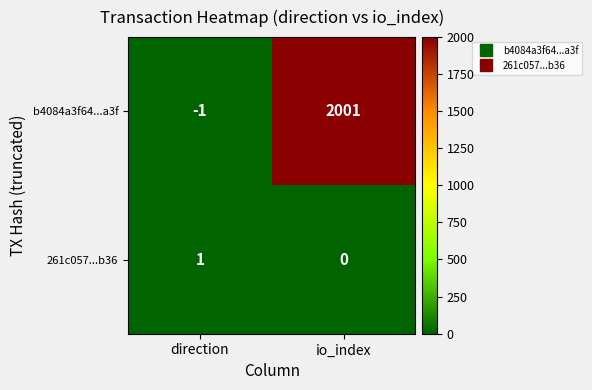

Reading left to right, extract all data points from this chart.

b4084a3f64...a3f: -1	2001
261c057...b36: 1	0